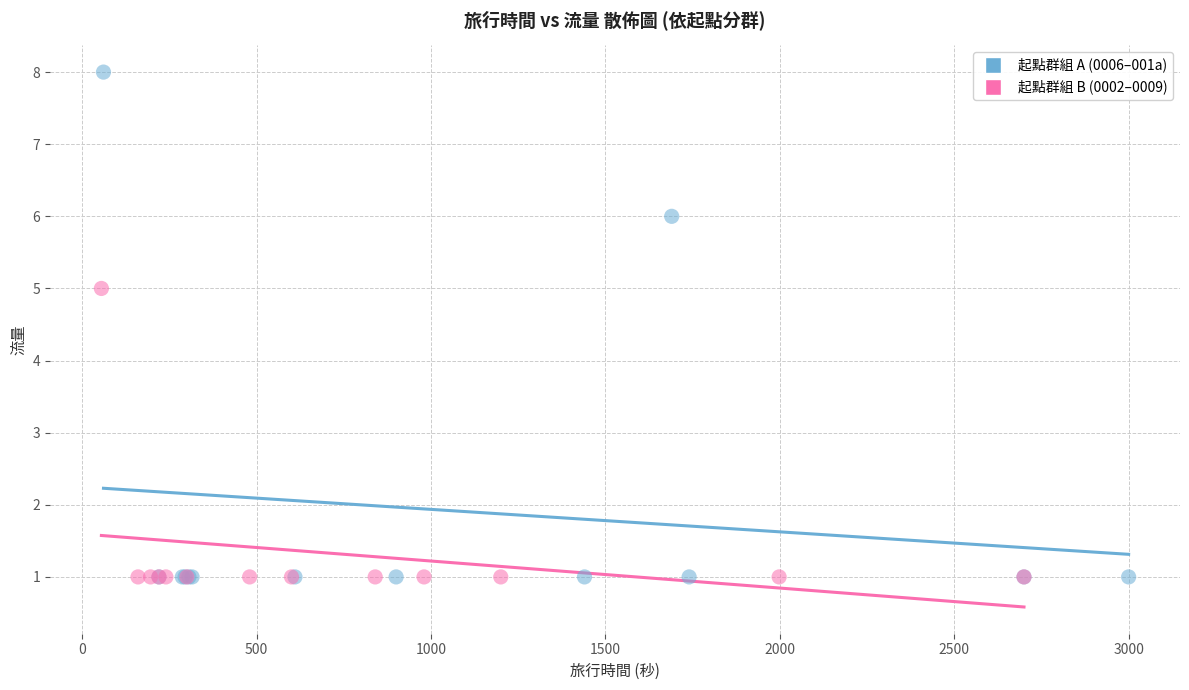

Which series has the widest spread of Y values?

起點群組 A (0006–001a)